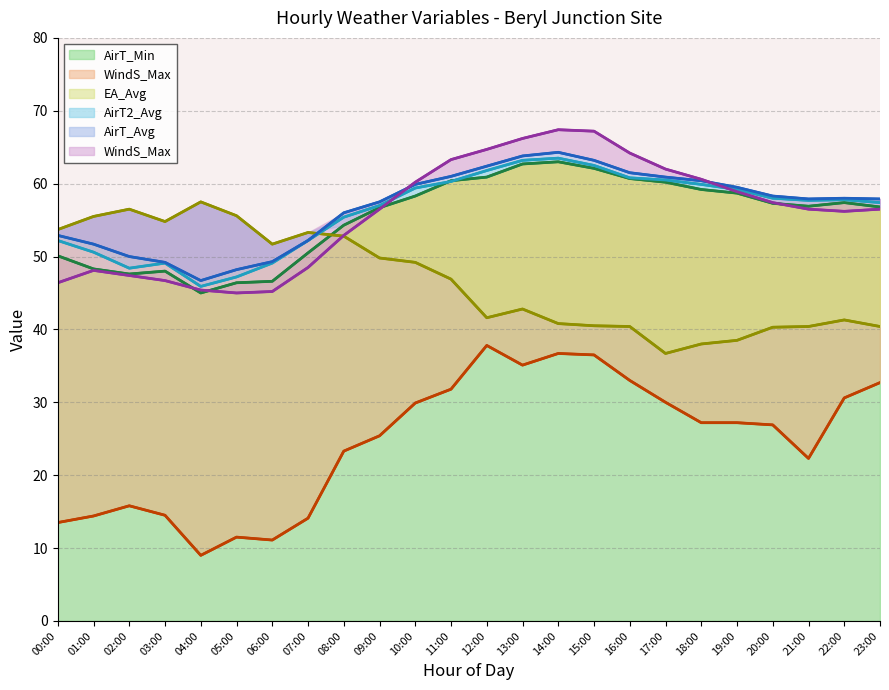

The value of AirT_Min at 20:00 is 77.6. True or false?

False